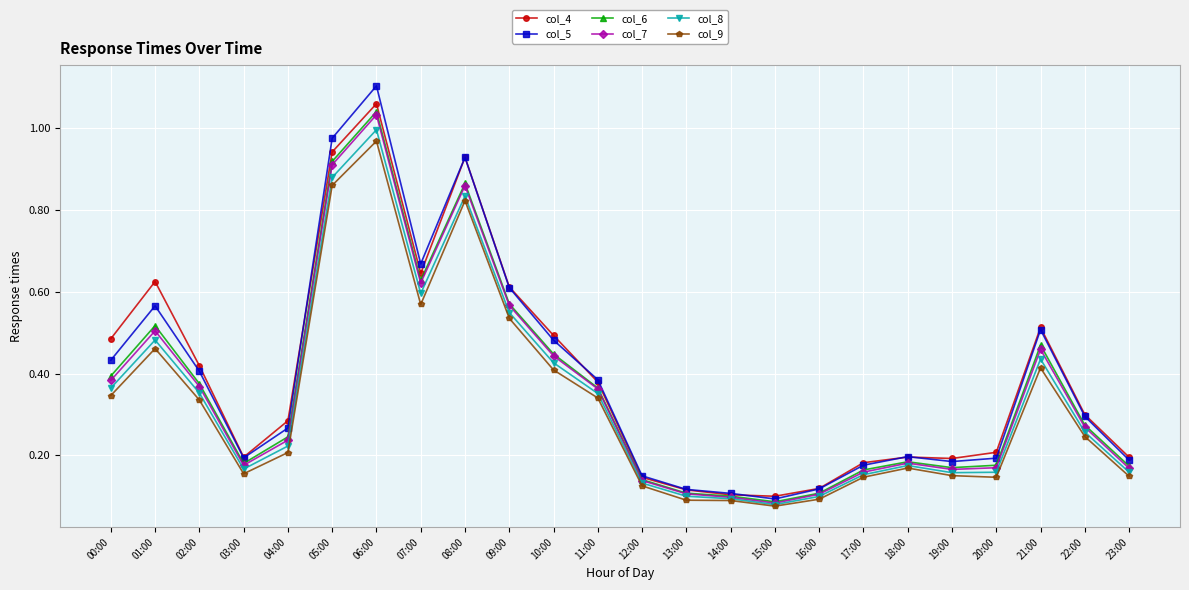

Which category has the highest value in the col_8 series?

06:00